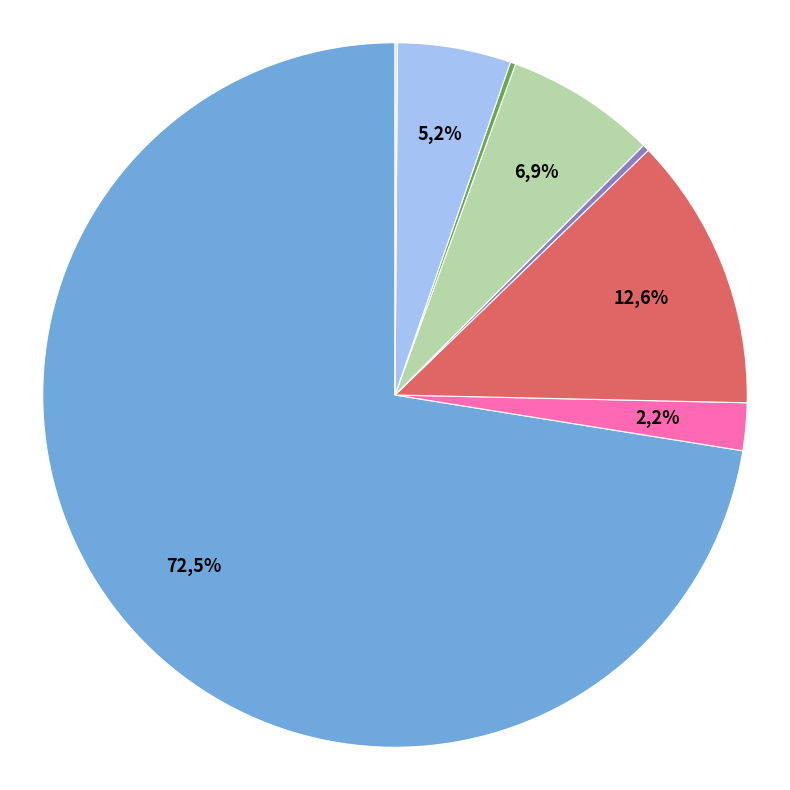

Count the number of slices in the pie.

8